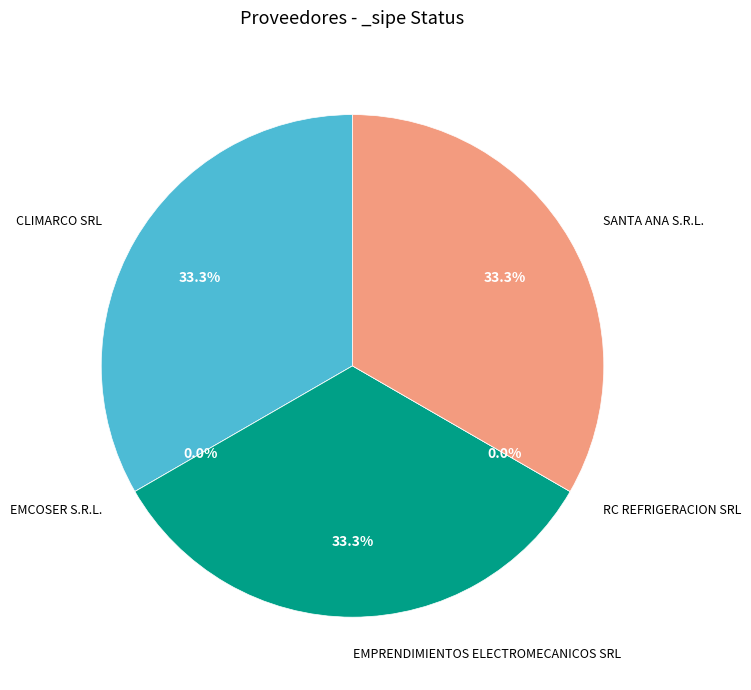

Which slice is the largest?

CLIMARCO SRL